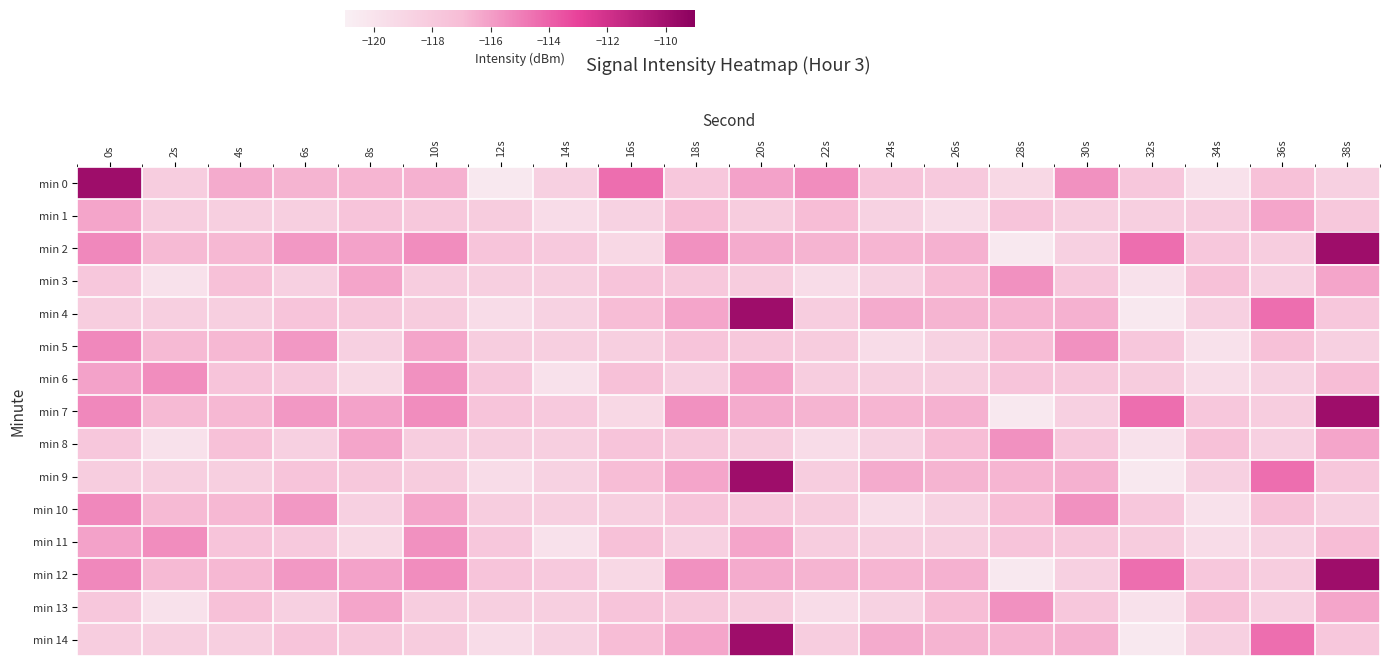

Count the number of categories in the chart.

20